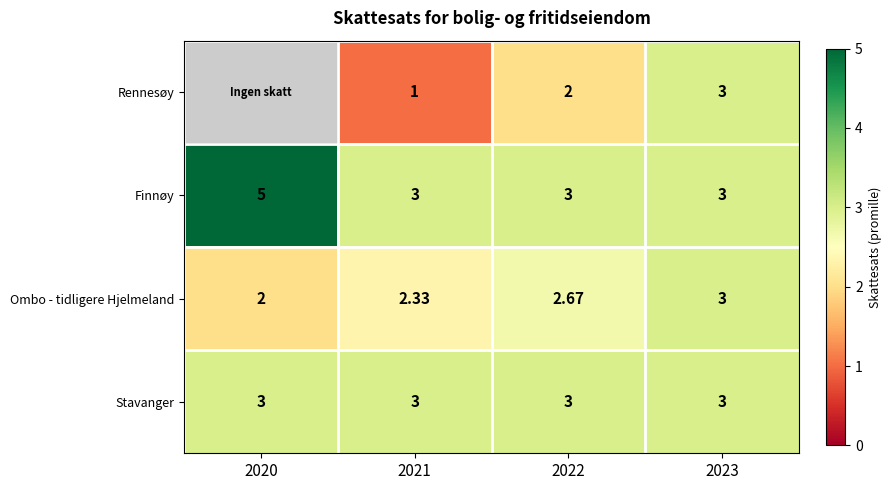

The value of Finnøy at 2020 is 5.0. True or false?

True